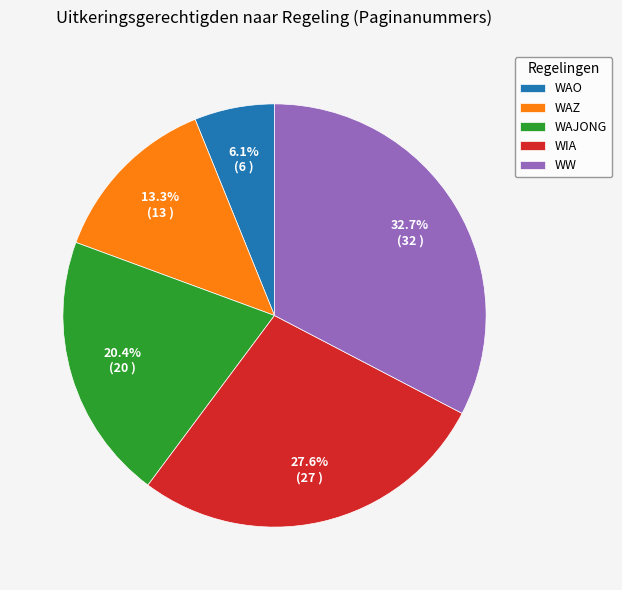

Is it true that WAO is 6% of the pie?

True